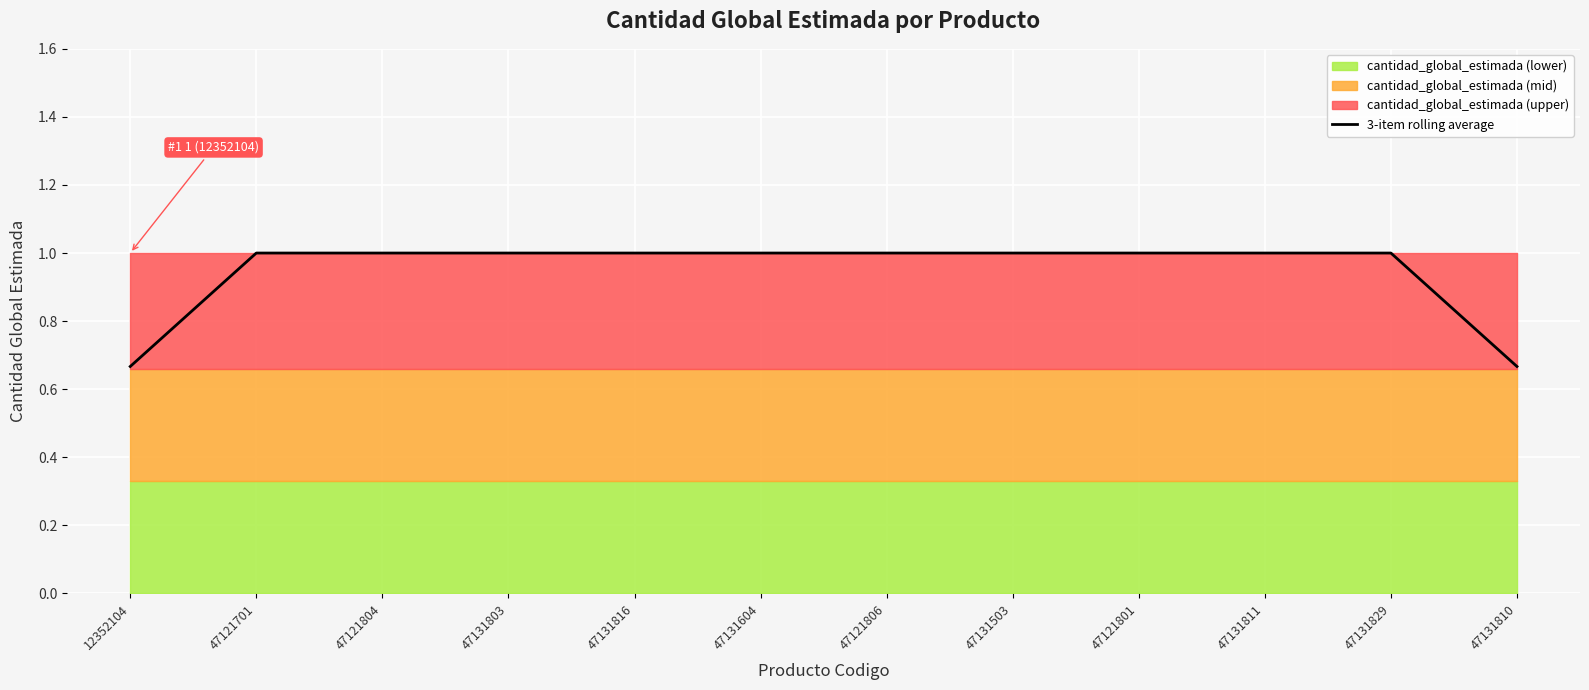

Reading left to right, list all the values displayed in this chart.

12352104=0.7	47121701=1.0	47121804=1.0	47131803=1.0	47131816=1.0	47131604=1.0	47121806=1.0	47131503=1.0	47121801=1.0	47131811=1.0	47131829=1.0	47131810=0.7